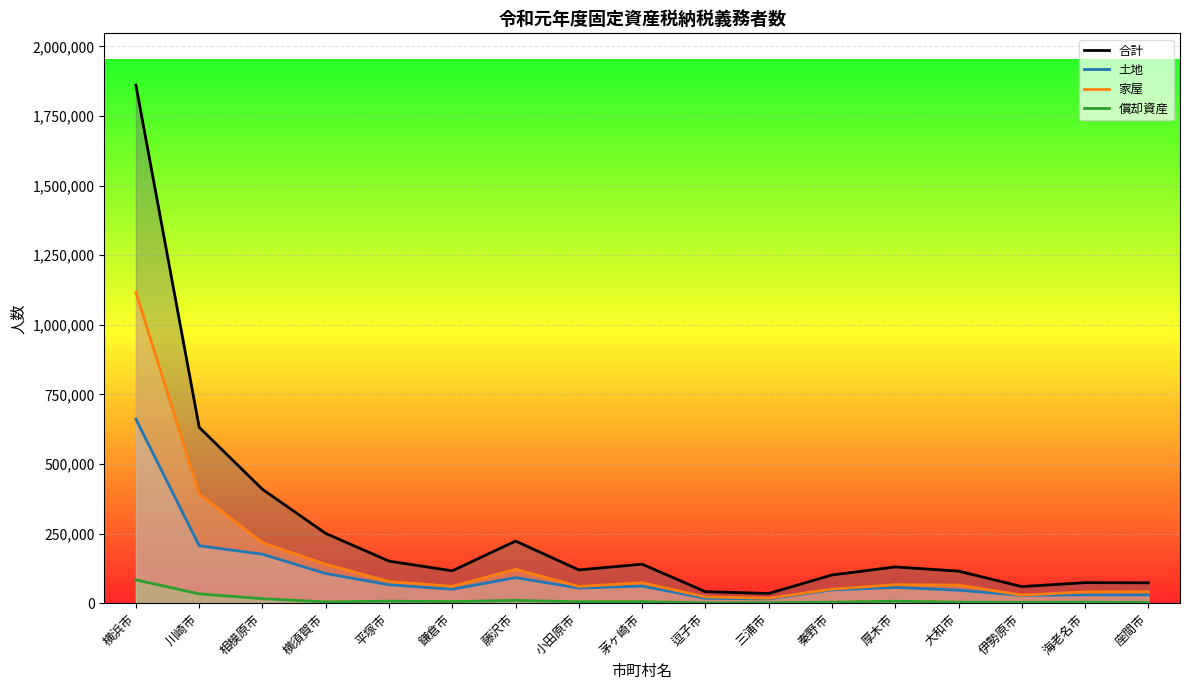

Is the value of 土地 at 三浦市 greater than the value of 合計 at 川崎市?

No